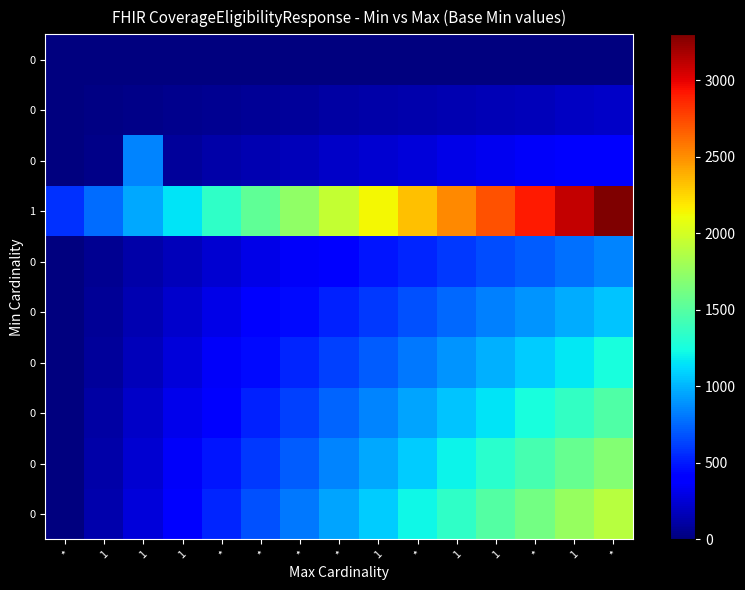

Which label corresponds to the largest value in the chart?

*